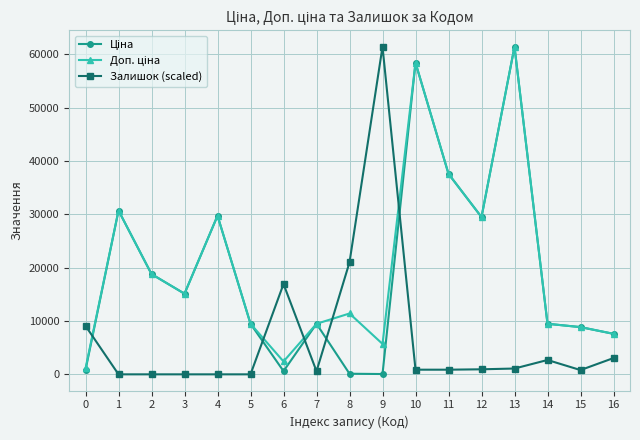

At how many categories does at least one series exceed 42031?

3